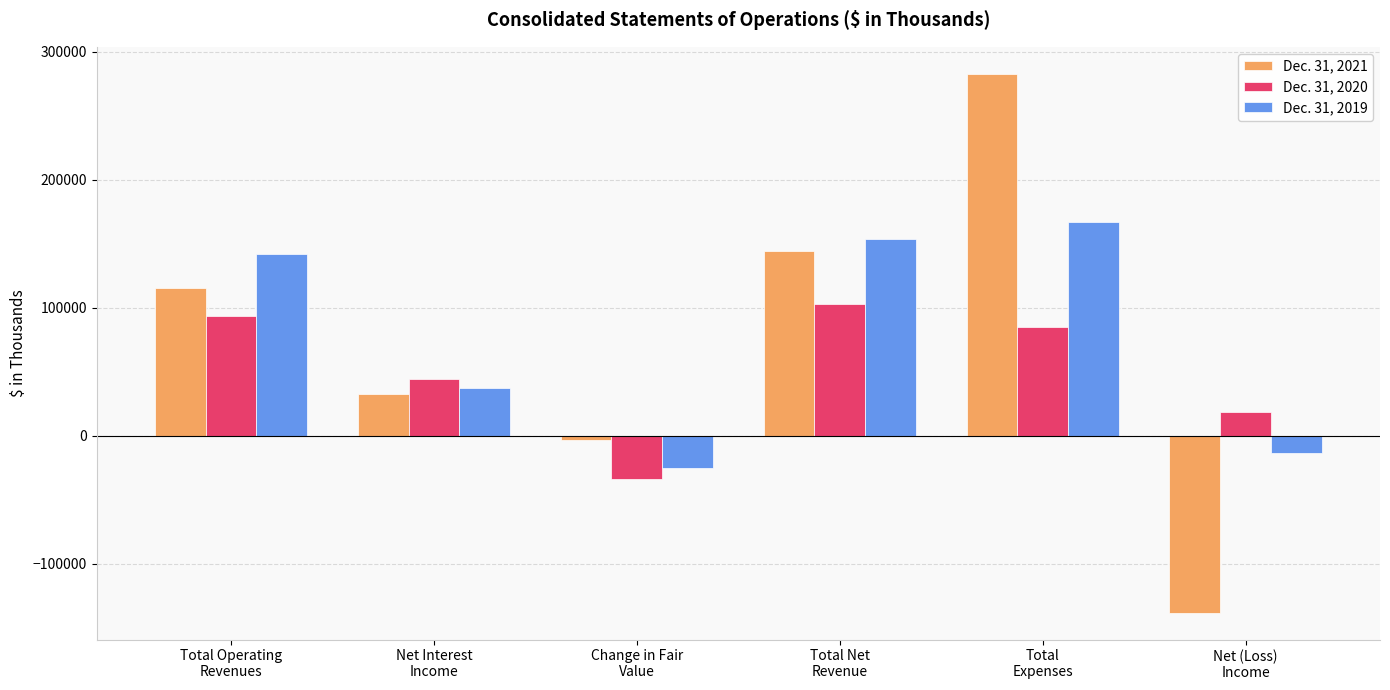

Which category has the highest value in the Dec. 31, 2020 series?

Total Net
Revenue